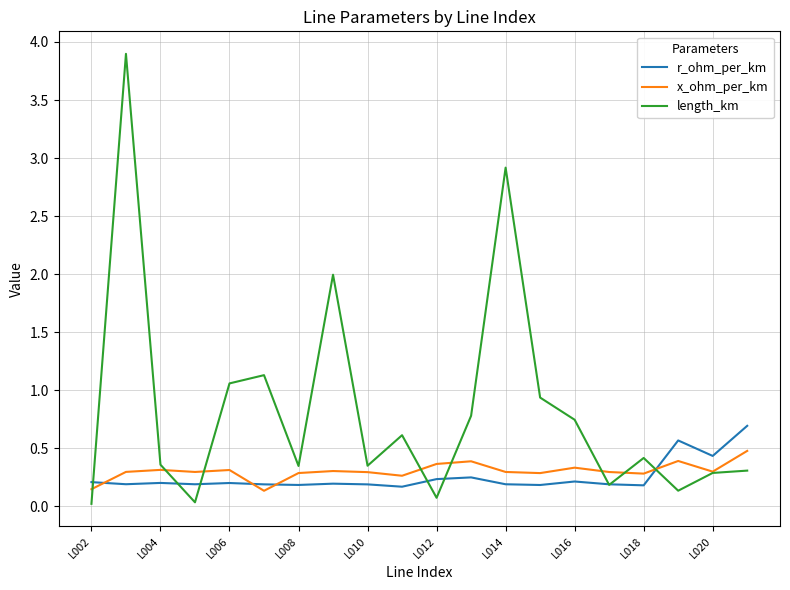

Which series has the largest total across all categories?

length_km